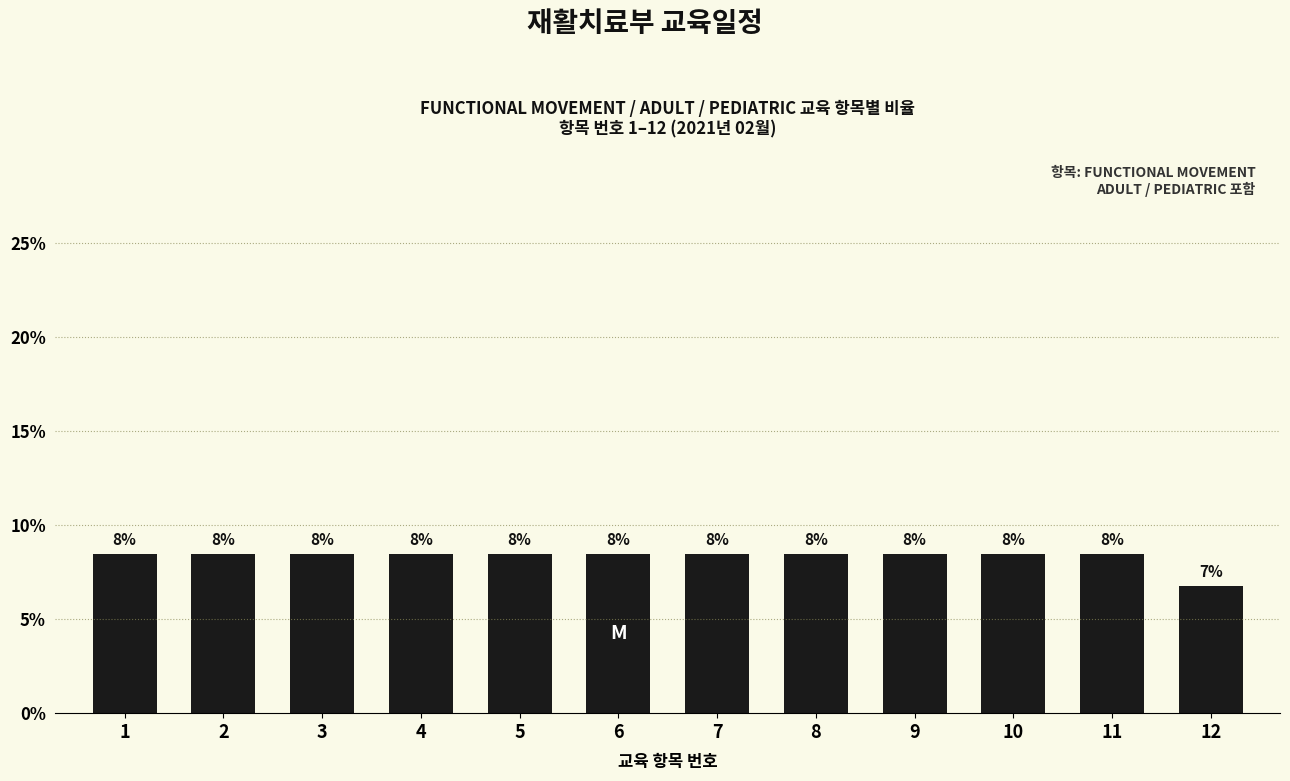

At which label is the value closest to 7?

12